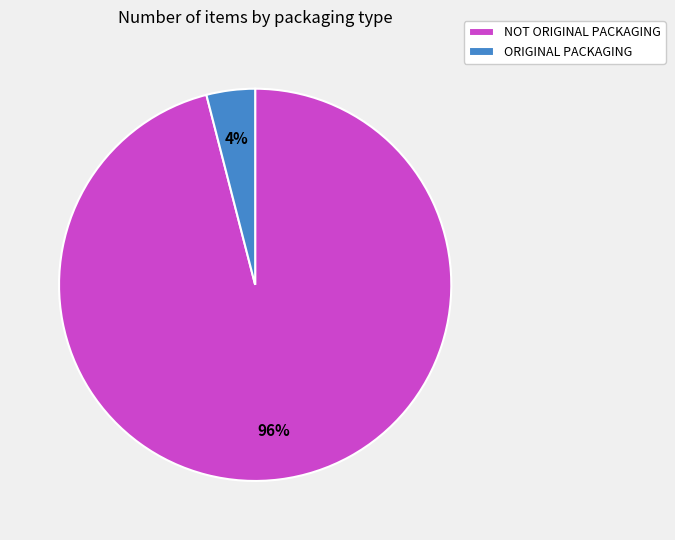

Which category has the biggest portion of the pie?

NOT ORIGINAL PACKAGING